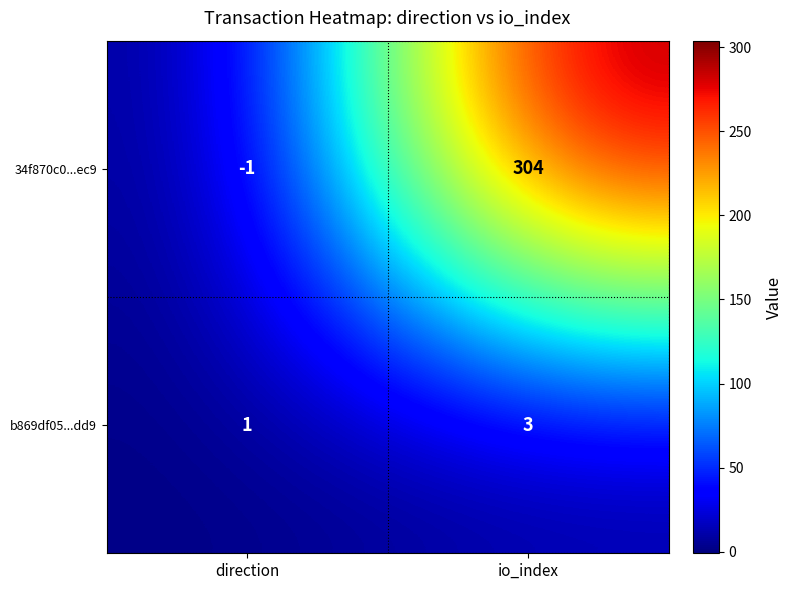

Reading left to right, extract all data points from this chart.

34f870c0...ec9: -1	304
b869df05...dd9: 1	3